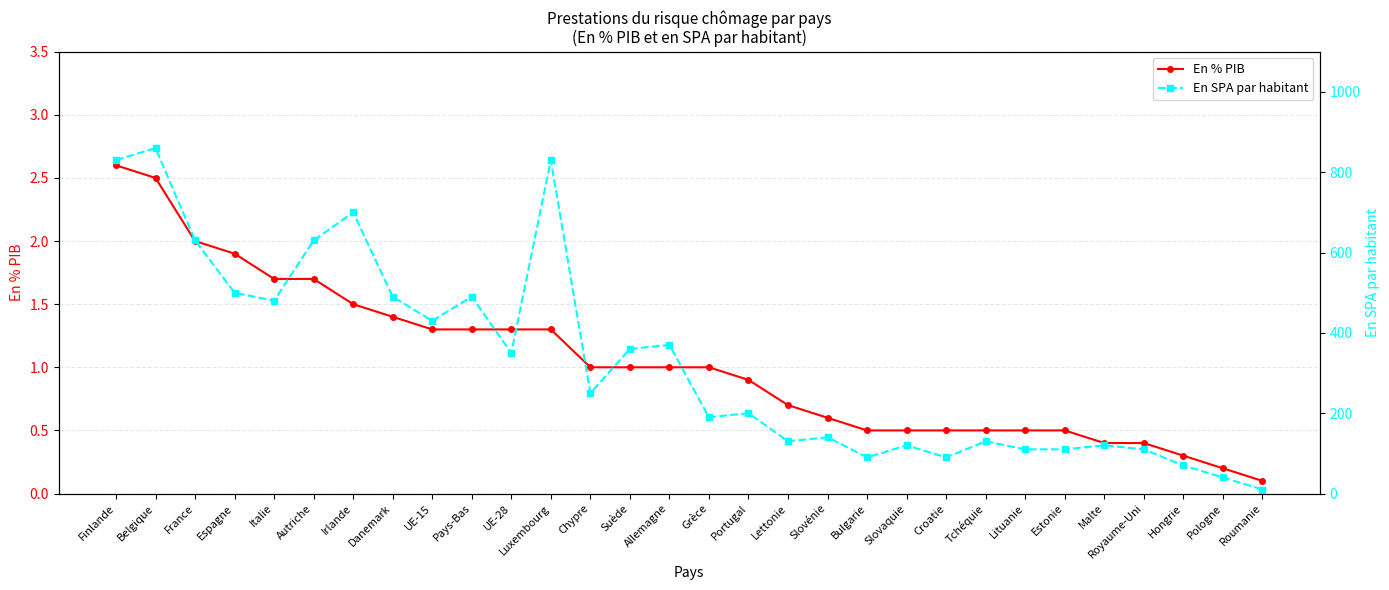

The value of En % PIB at Danemark is 1.9. True or false?

False